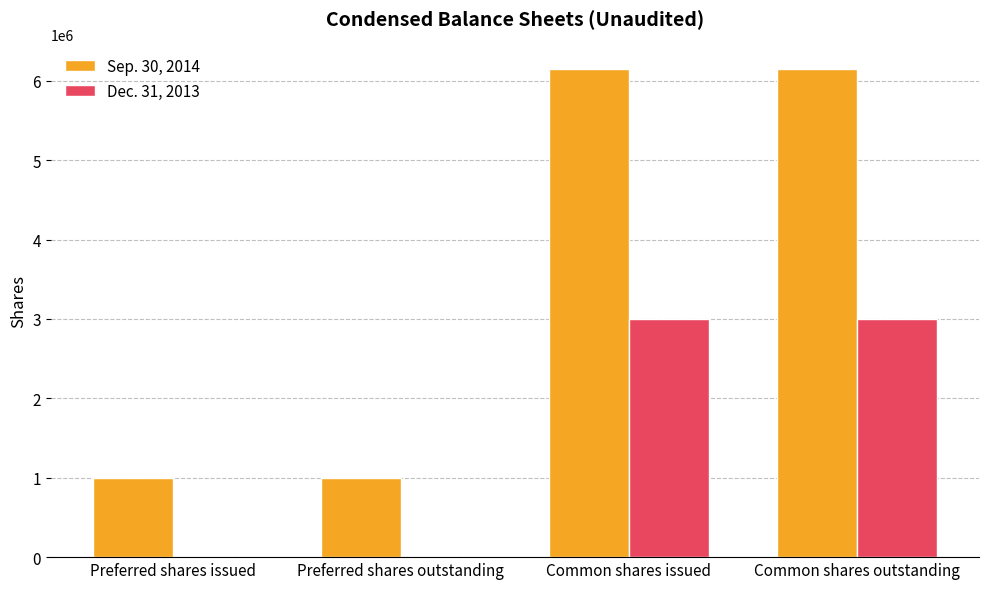

Is it true that Sep. 30, 2014 equals 8051013 at Common shares issued?

False